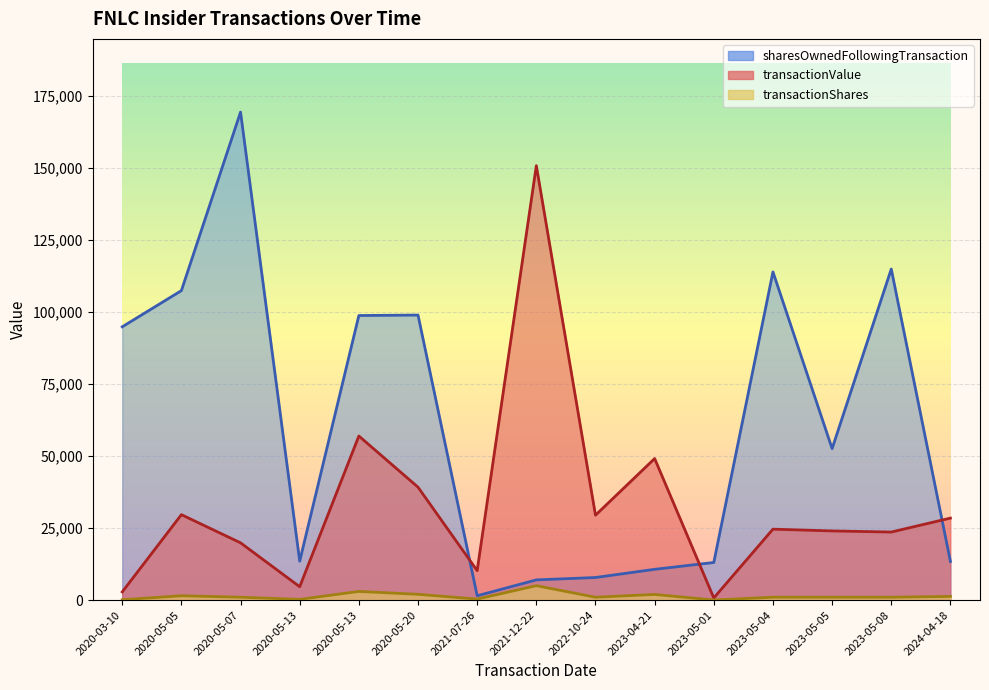

List the series in order of their overall mean, lowest first.

transactionShares, transactionValue, sharesOwnedFollowingTransaction